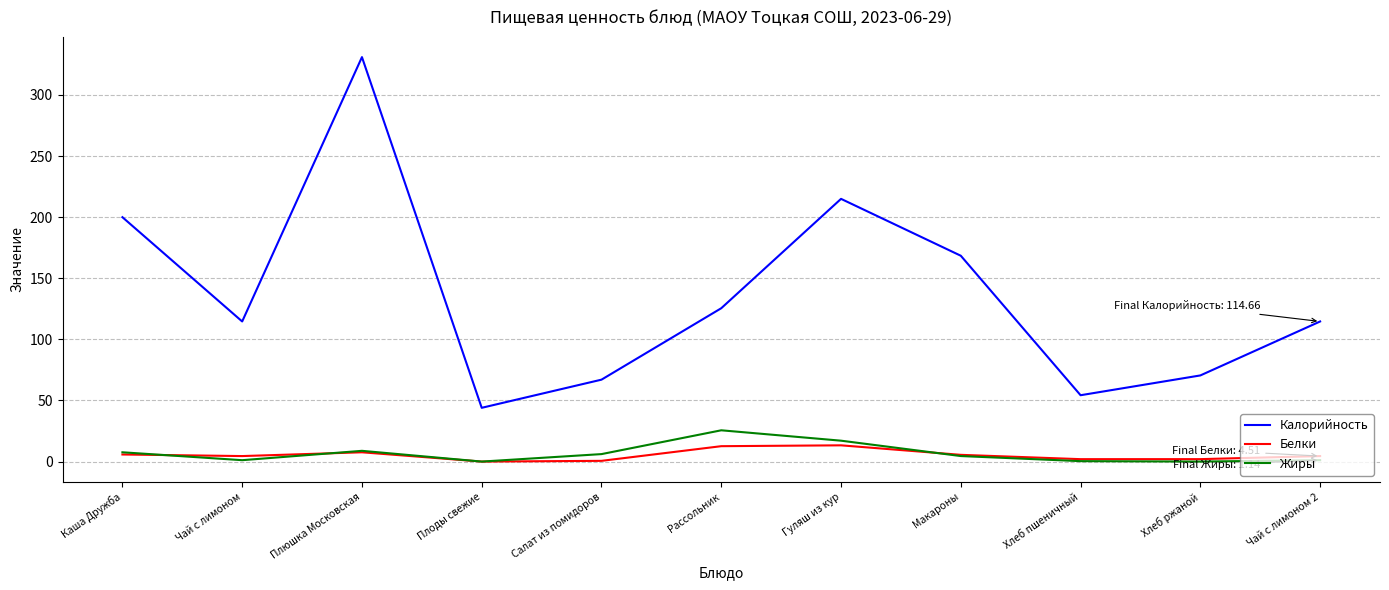

What is the difference between the highest and lowest values at Рассольник?

112.9